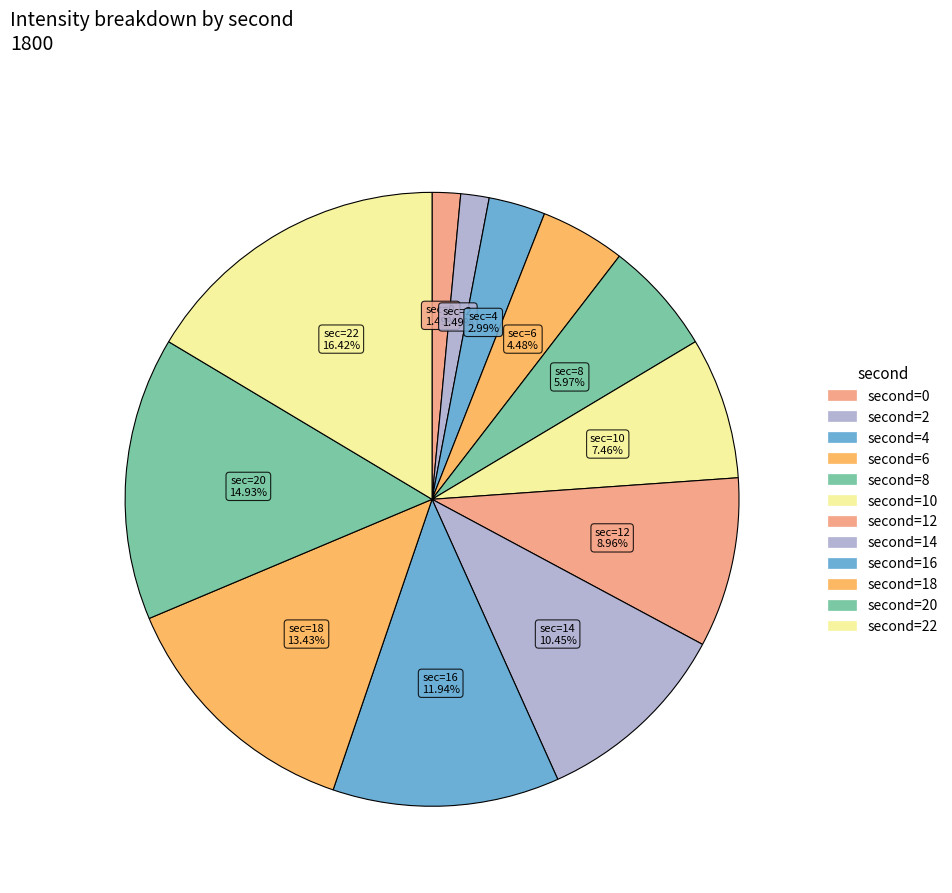

Rank the categories by value from highest to lowest.

22, 20, 18, 16, 14, 12, 10, 8, 6, 4, 2, 0